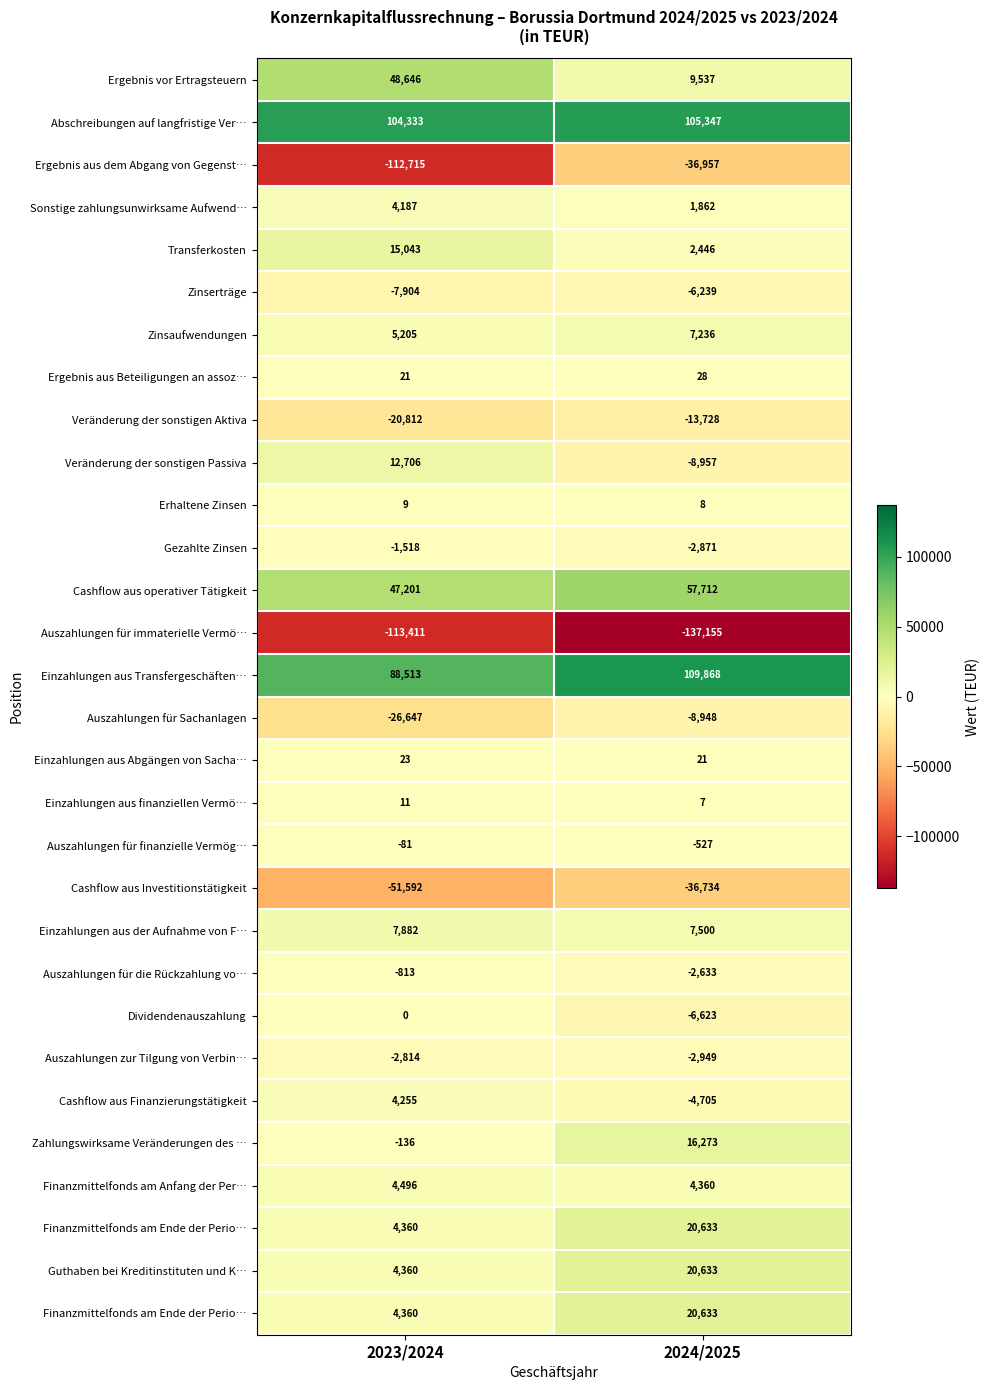

What is the total value across all series at 2024/2025?

115078